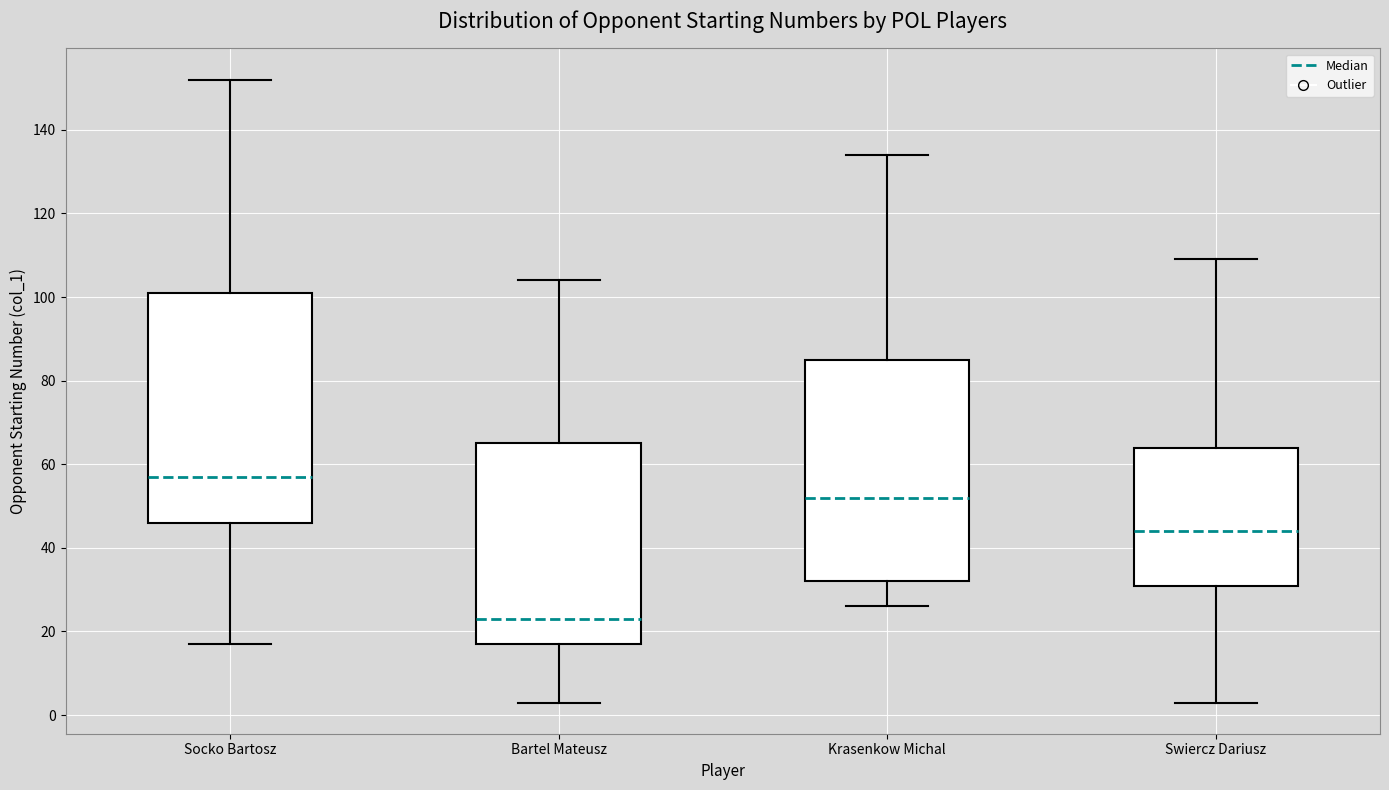

Where does the median line of the box for Socko Bartosz sit on the y-axis? The values are not printed on the chart, so give them approximately, as read against the axis.

58